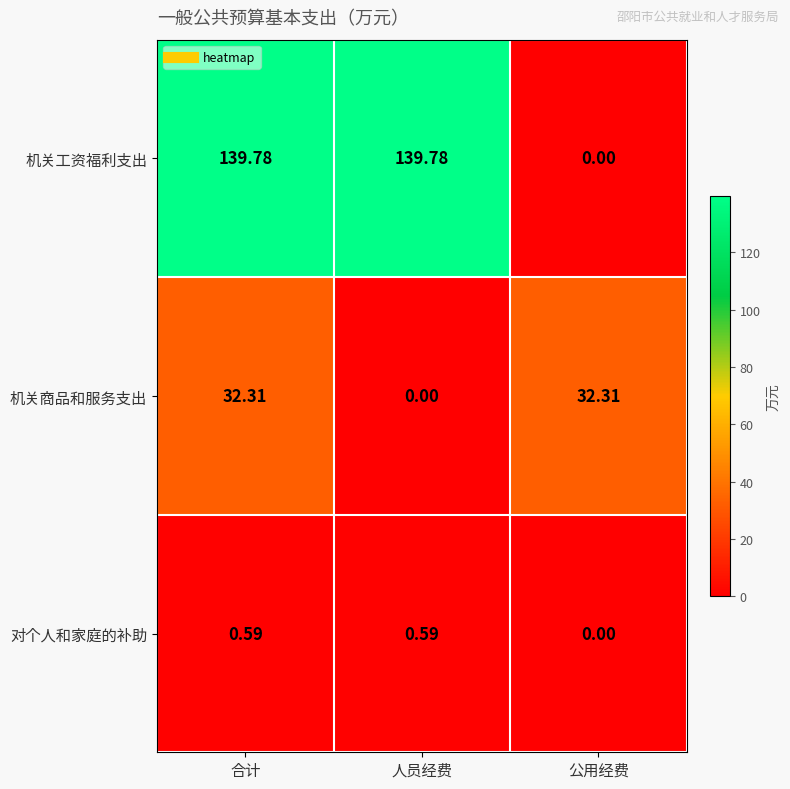

Between 合计 and 公用经费, which series saw the biggest shift?

机关工资福利支出